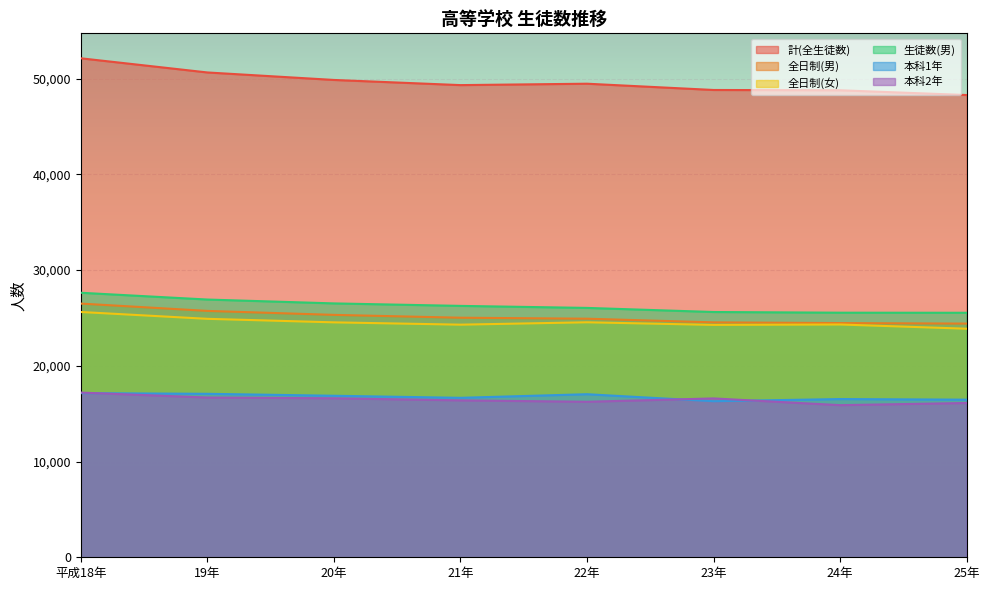

Which series has the widest spread of values?

計(全生徒数)